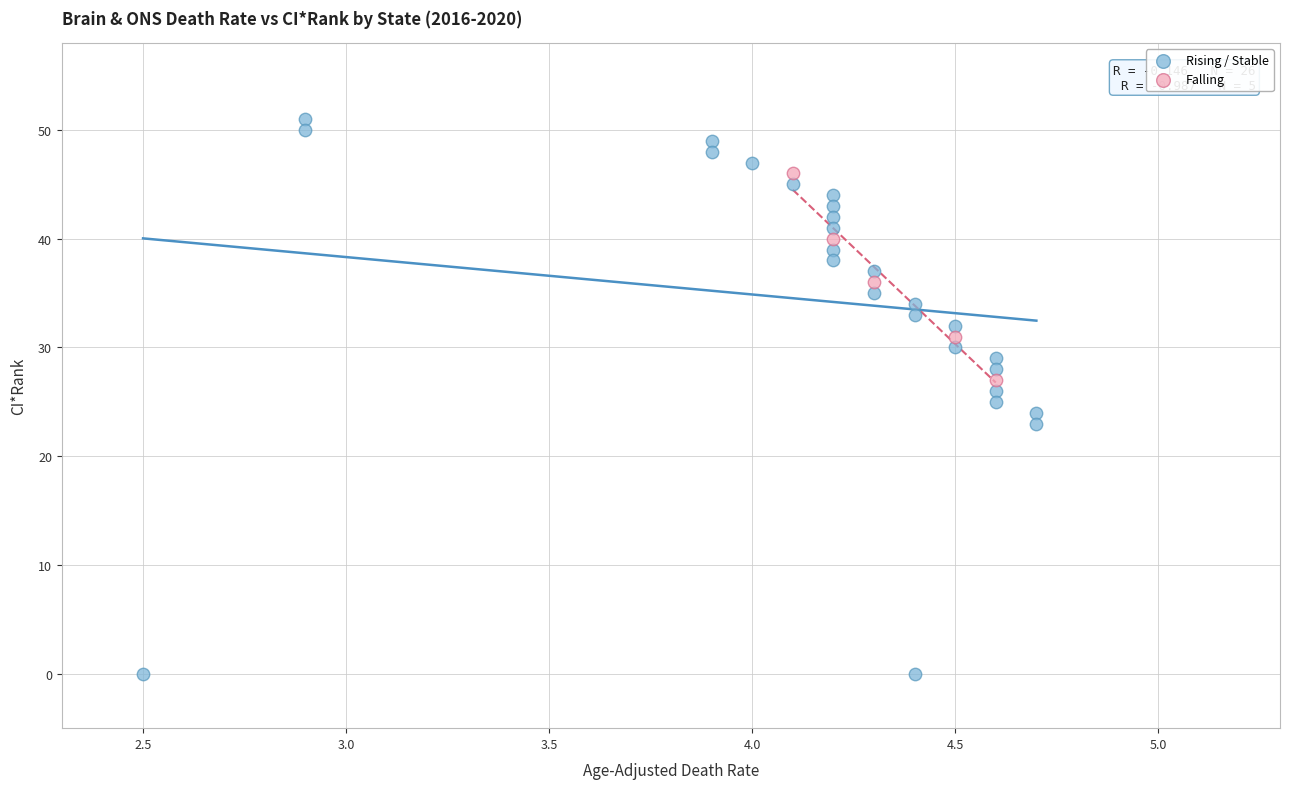

Which series reaches the minimum Y coordinate?

Rising / Stable